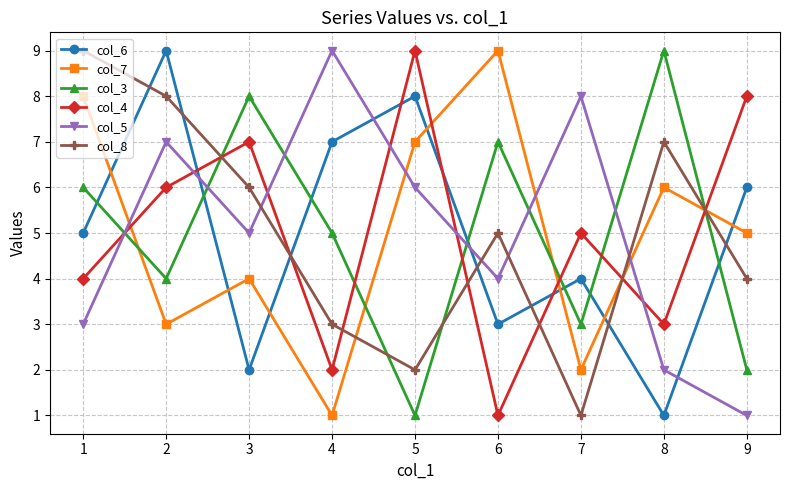

Is the value of col_5 at 3 greater than the value of col_6 at 9?

No